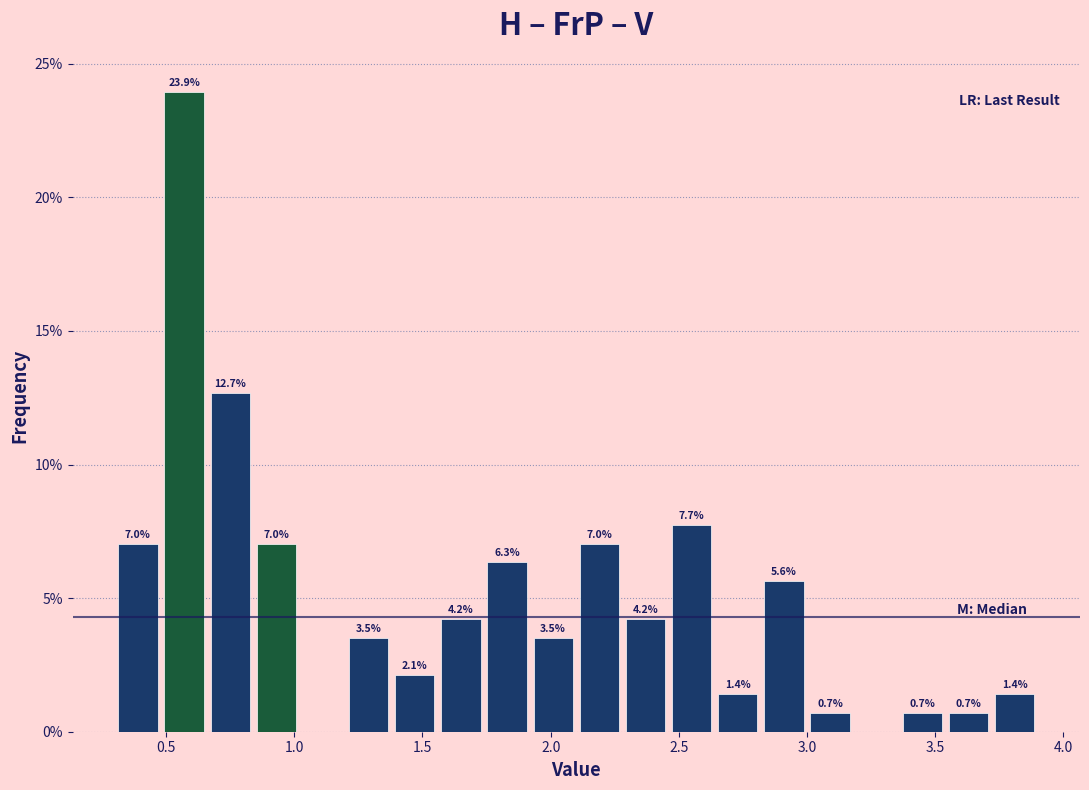

Around what value on the x-axis is the tallest bar? Give the approximate position of its centre, as read against the axis.

0.55